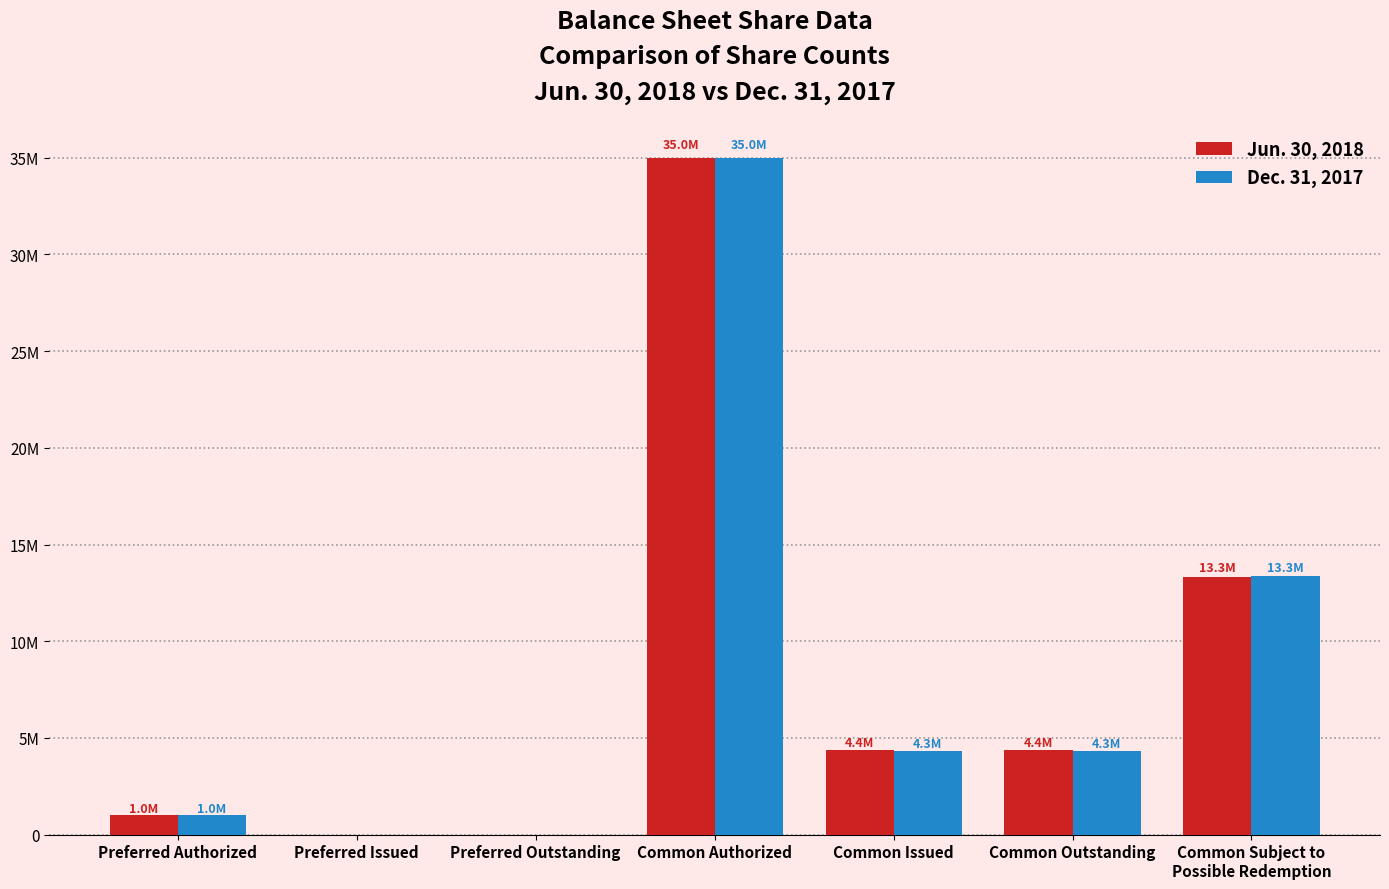

Reading right to left, extract all data points from this chart.

Jun. 30, 2018: Common Subject to
Possible Redemption=13329334	Common Outstanding=4365666	Common Issued=4365666	Common Authorized=35000000	Preferred Outstanding=0	Preferred Issued=0	Preferred Authorized=1000000
Dec. 31, 2017: Common Subject to
Possible Redemption=13348443	Common Outstanding=4346557	Common Issued=4346557	Common Authorized=35000000	Preferred Outstanding=0	Preferred Issued=0	Preferred Authorized=1000000